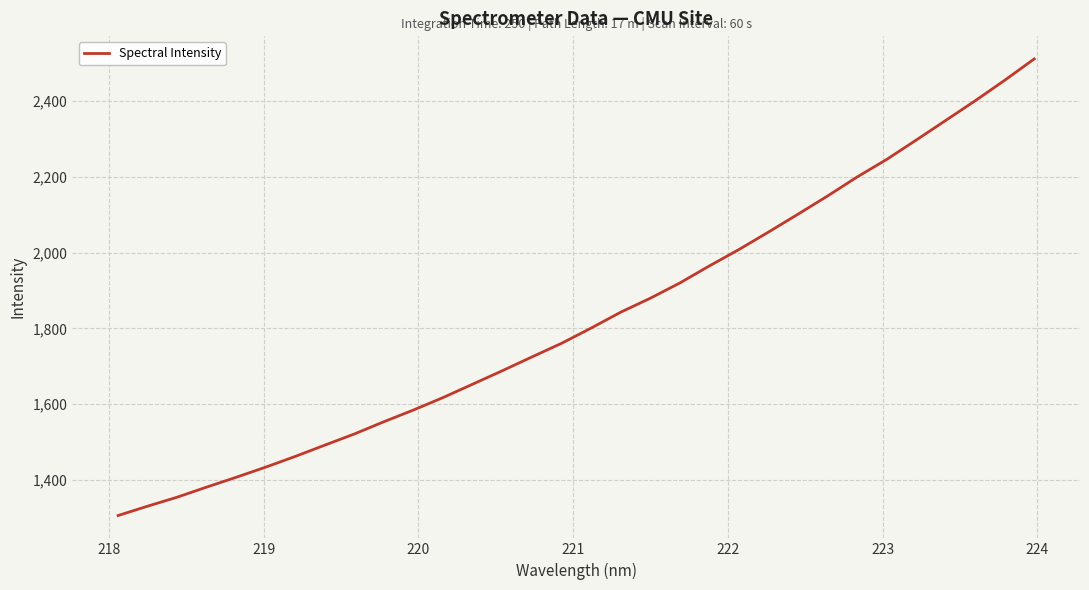

What is the difference between the maximum and minimum values?

1204.6